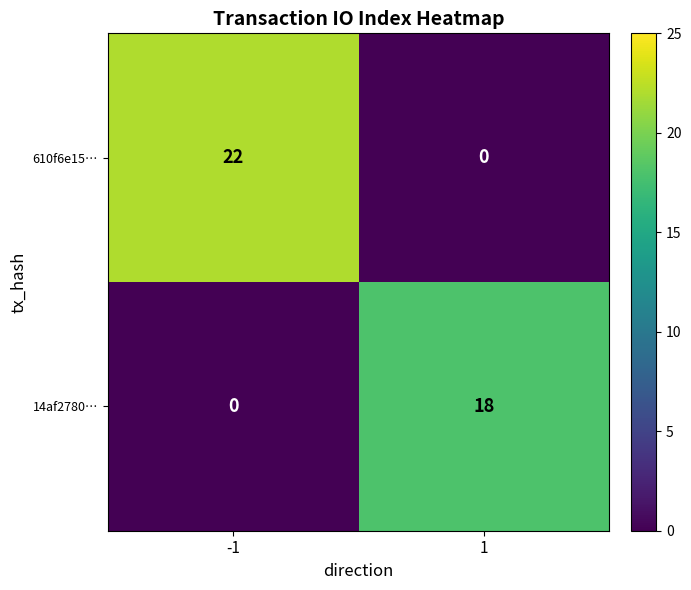

List the series in order of their peak value, lowest first.

14af2780…, 610f6e15…